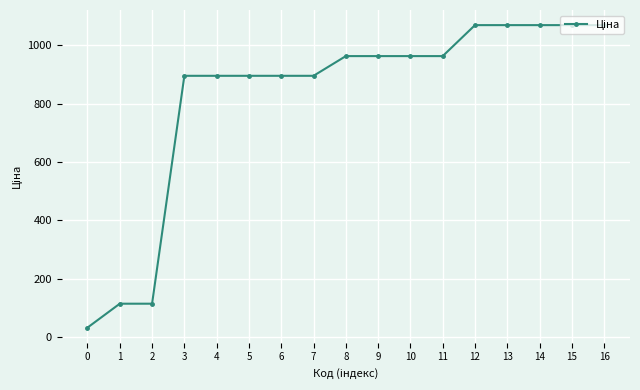

What value does the data have at 3?

895.9